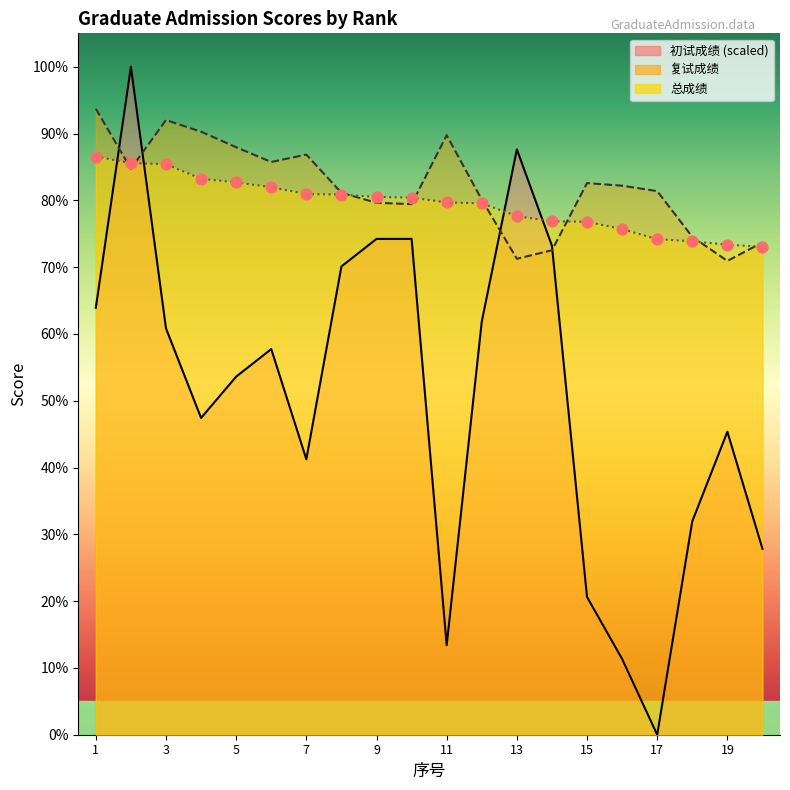

Is the value of 总成绩 at 14 greater than the value of 复试成绩 at 18?

Yes